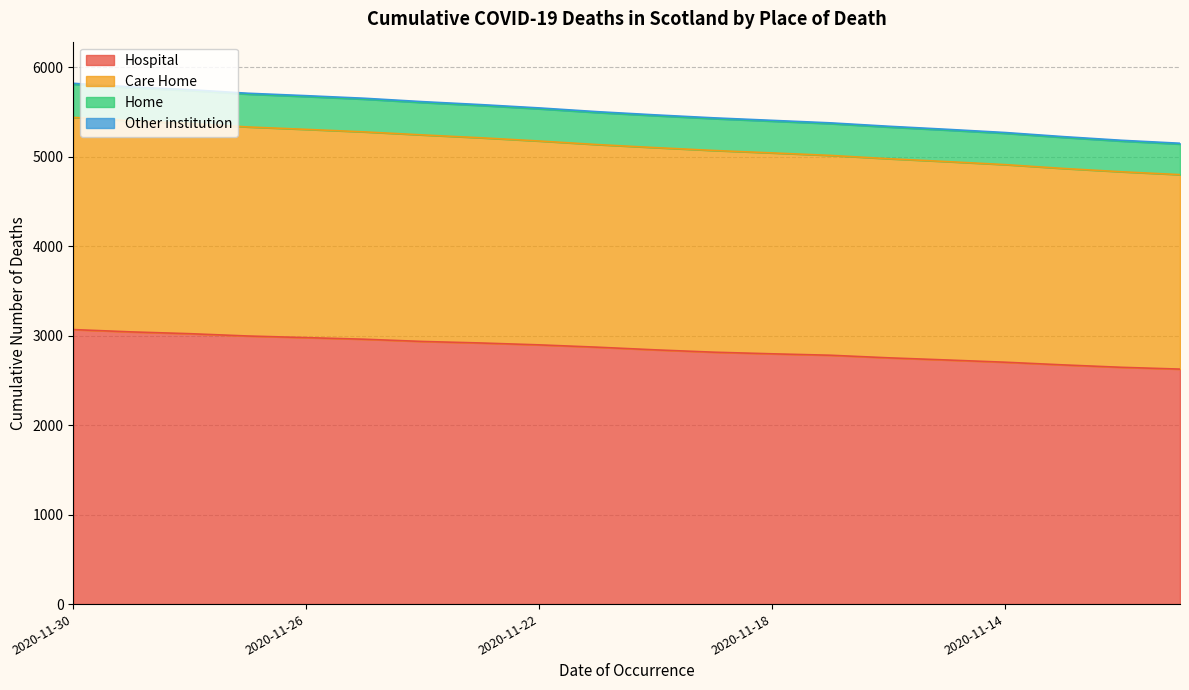

The value of Care Home at 2020-11-14 is 2879. True or false?

False